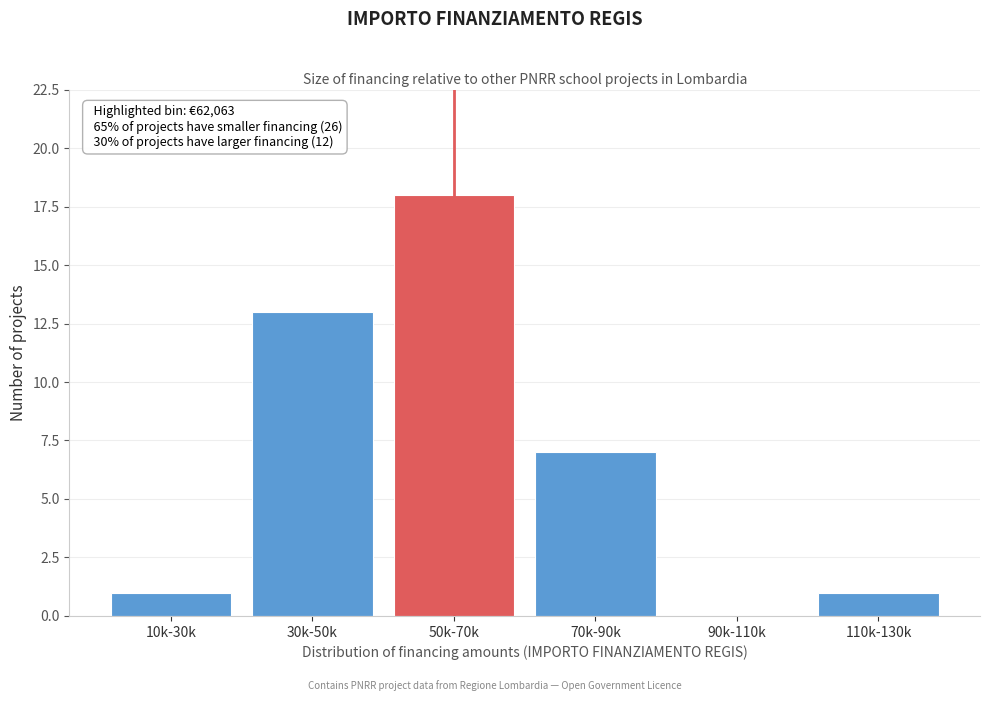

Reading left to right, transcribe all the data shown in this chart.

10k-30k=1	30k-50k=13	50k-70k=18	70k-90k=7	90k-110k=0	110k-130k=1